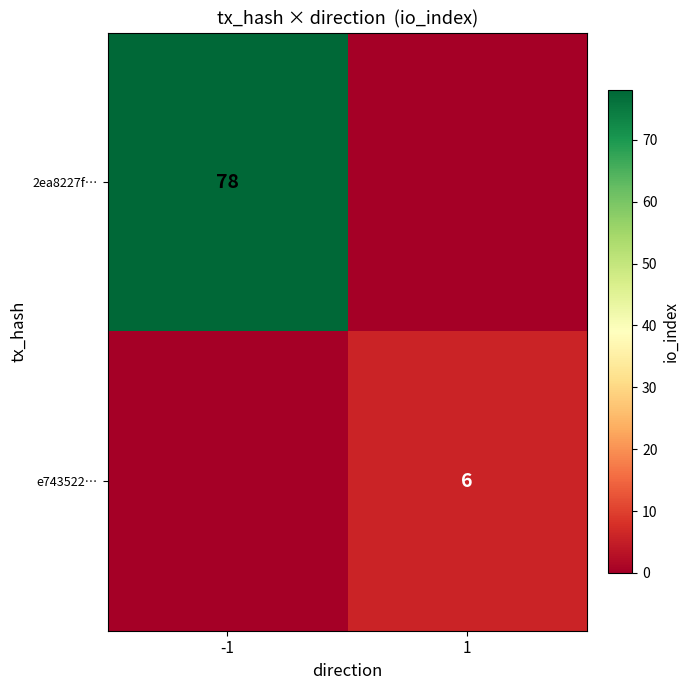

The e743522… series shows 3 at 1. True or false?

False